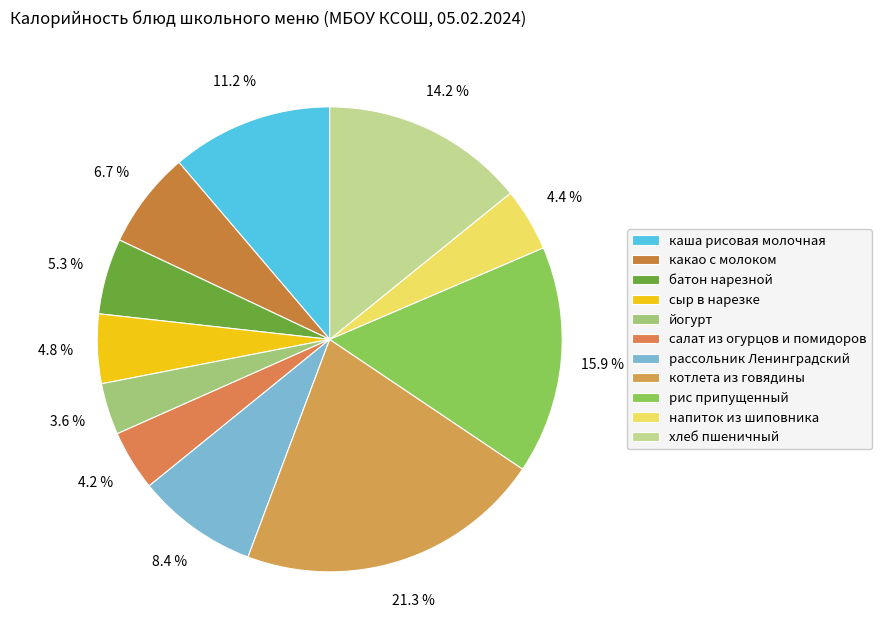

What percentage is the салат из огурцов и помидоров slice, to the nearest percent?

4%